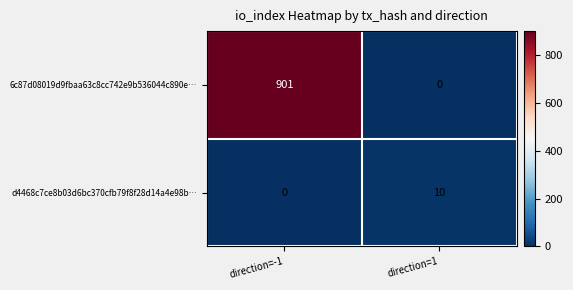

The value of 6c87d08019d9fbaa63c8cc742e9b536044c890e… at direction=-1 is 901. True or false?

True